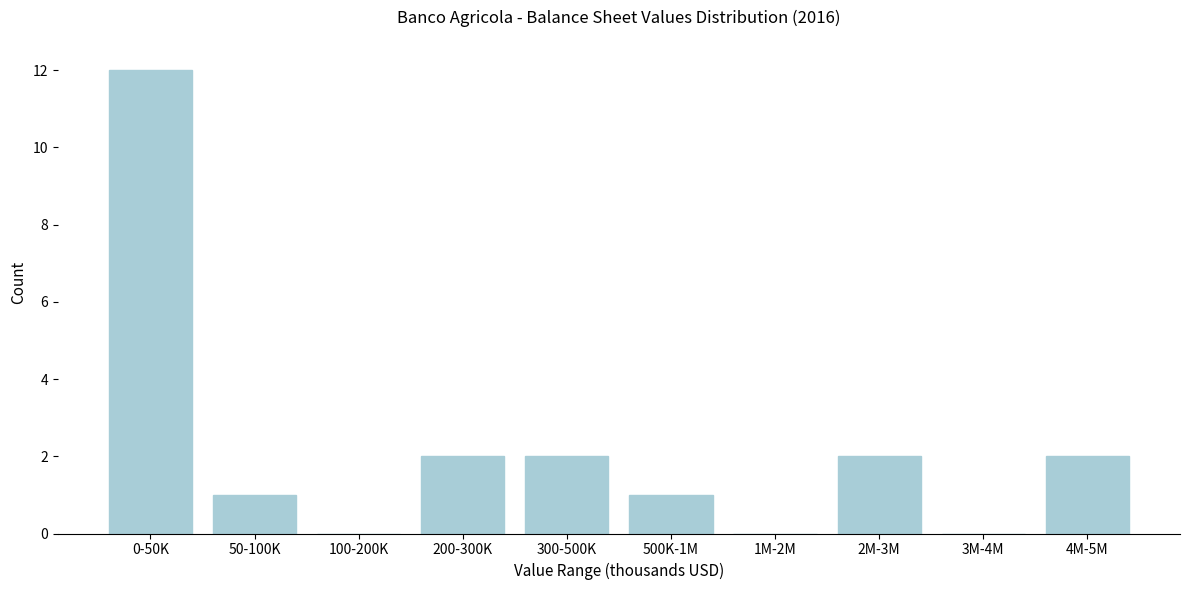

Reading left to right, transcribe all the data shown in this chart.

0-50K=12	50-100K=1	100-200K=0	200-300K=2	300-500K=2	500K-1M=1	1M-2M=0	2M-3M=2	3M-4M=0	4M-5M=2